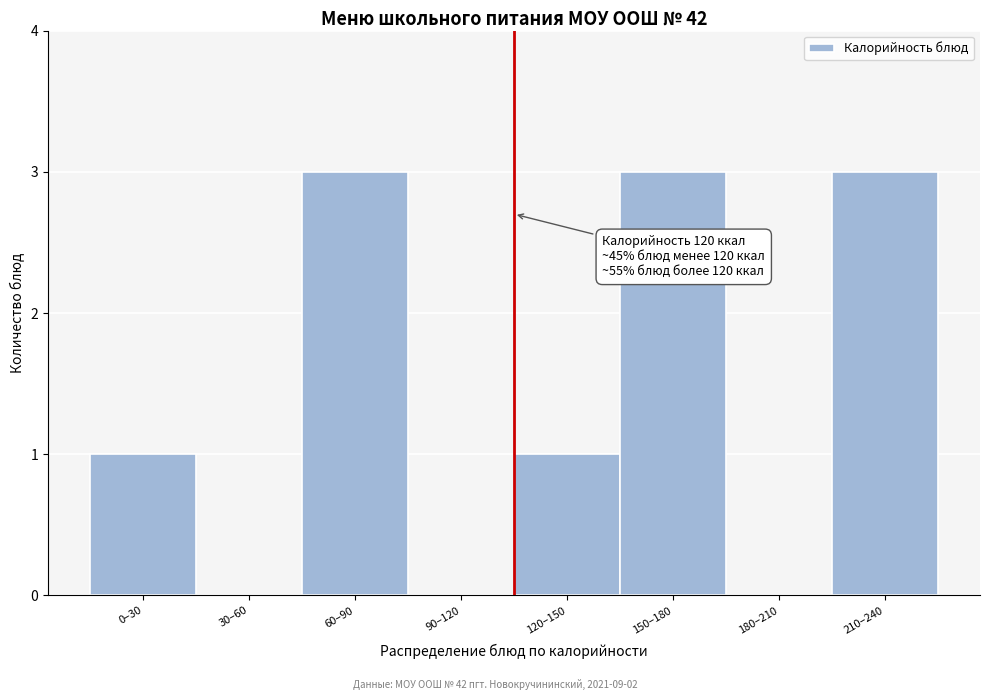

Reading left to right, transcribe all the data shown in this chart.

0–30=1	30–60=0	60–90=3	90–120=0	120–150=1	150–180=3	180–210=0	210–240=3